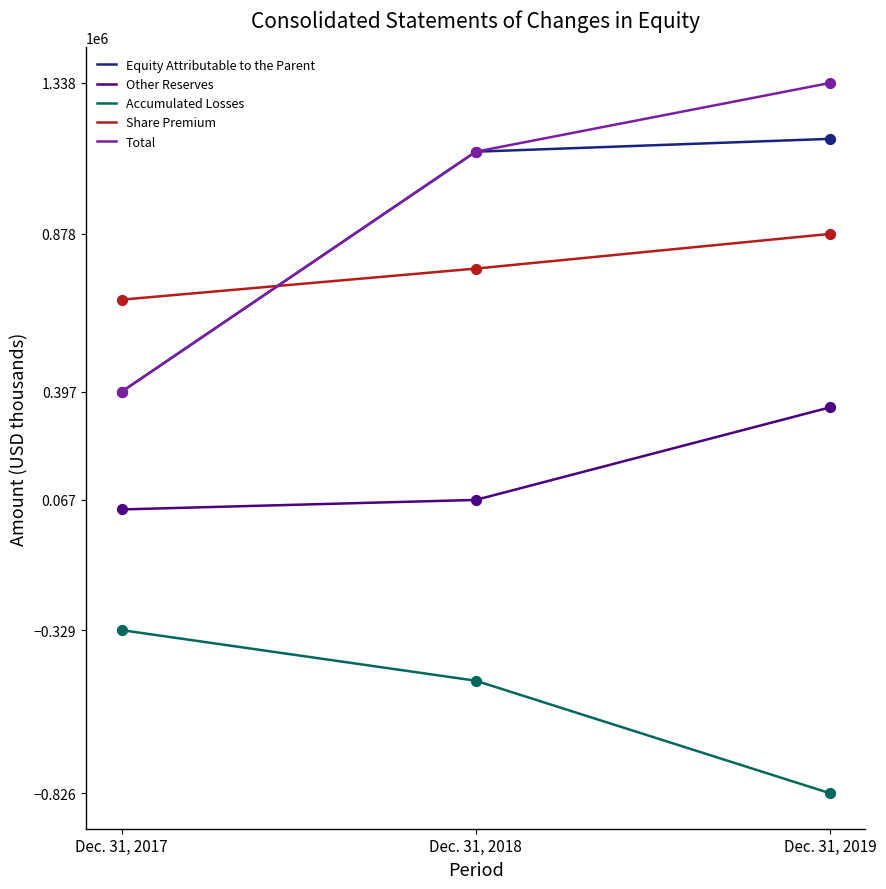

Which series has the largest range (max minus min)?

Total